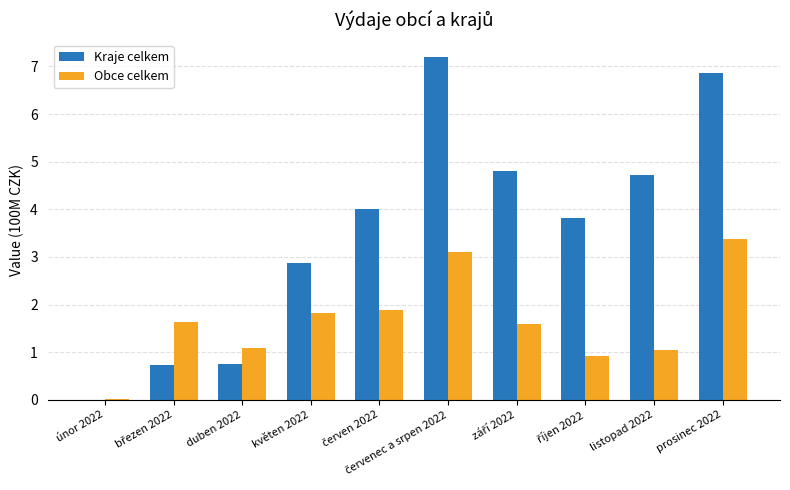

The value of Kraje celkem at květen 2022 is 2.9. True or false?

True